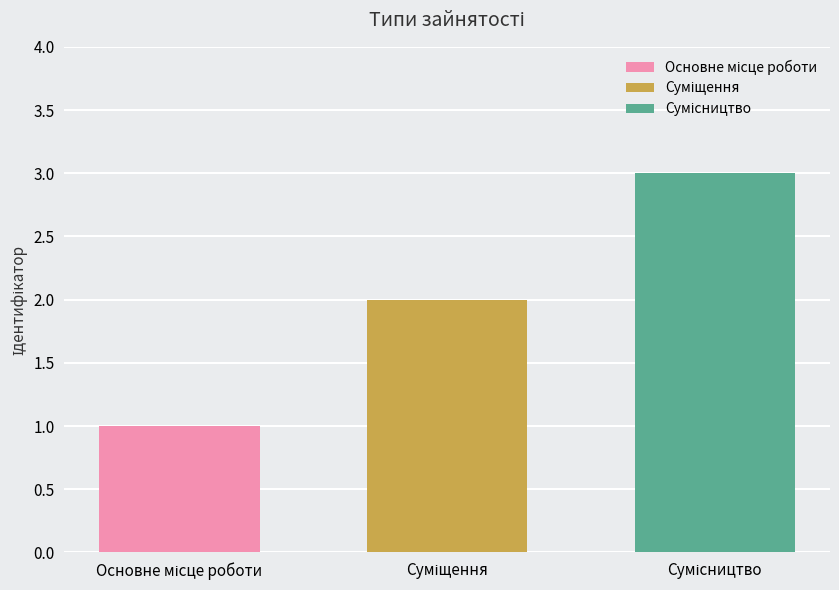

How many groups of bars are there?

1